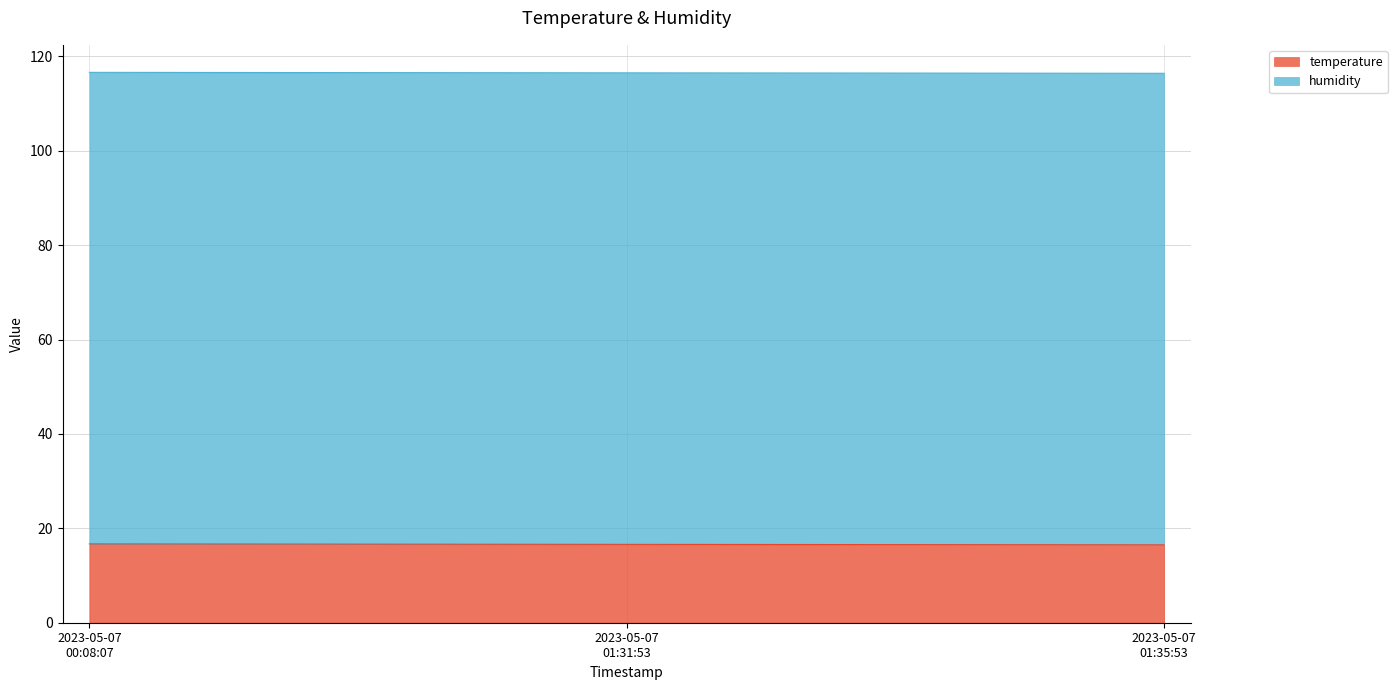

Does the chart have visible grid lines?

Yes